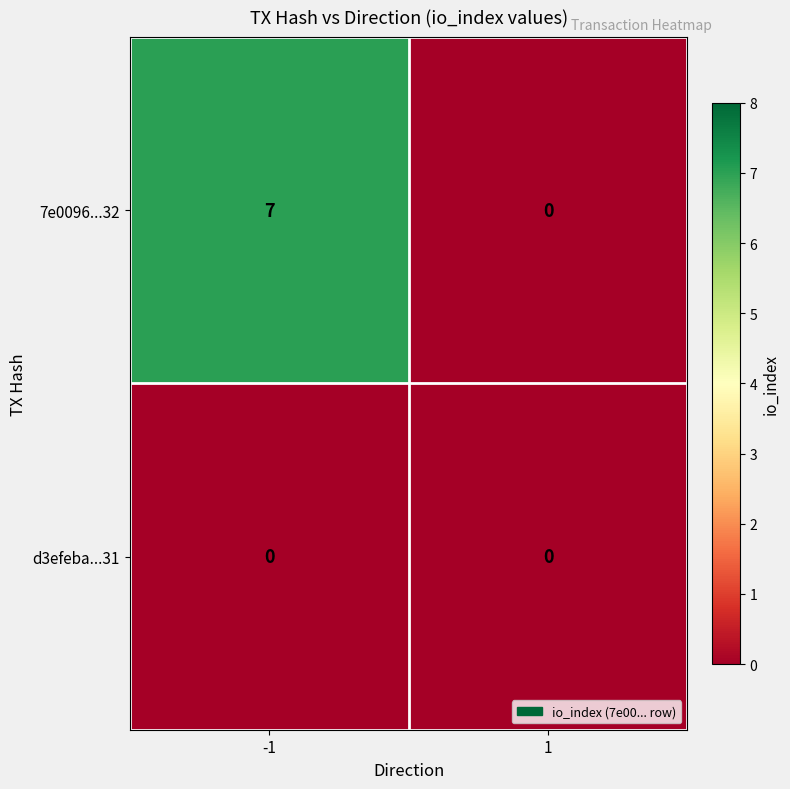

Reading right to left, transcribe all the data shown in this chart.

7e0096...32: 1=0	-1=7
d3efeba...31: 1=0	-1=0